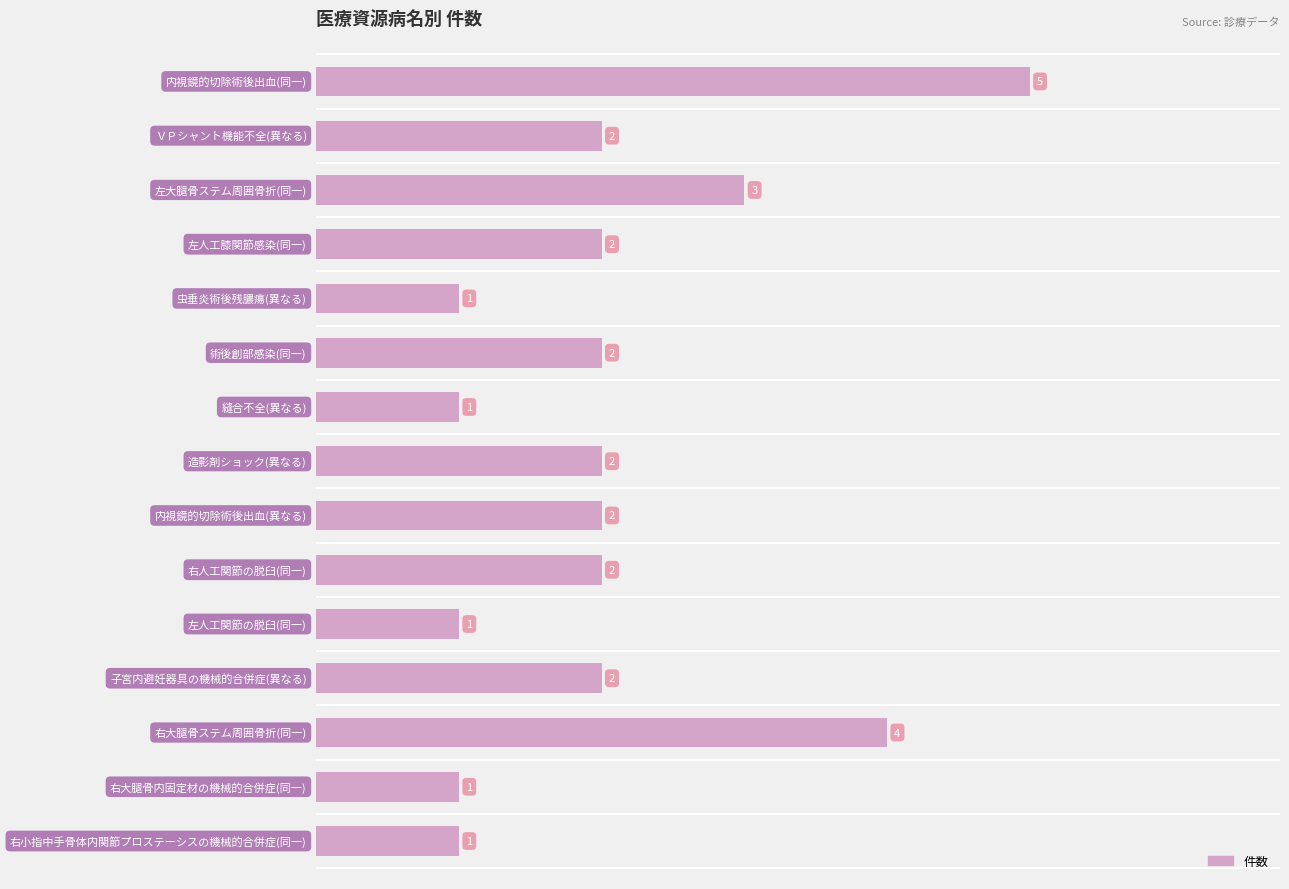

What is the sum of all values?

31